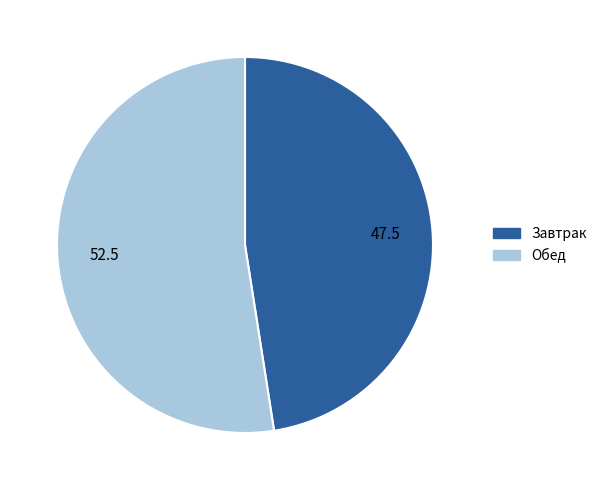

How many slices are in this pie chart?

2